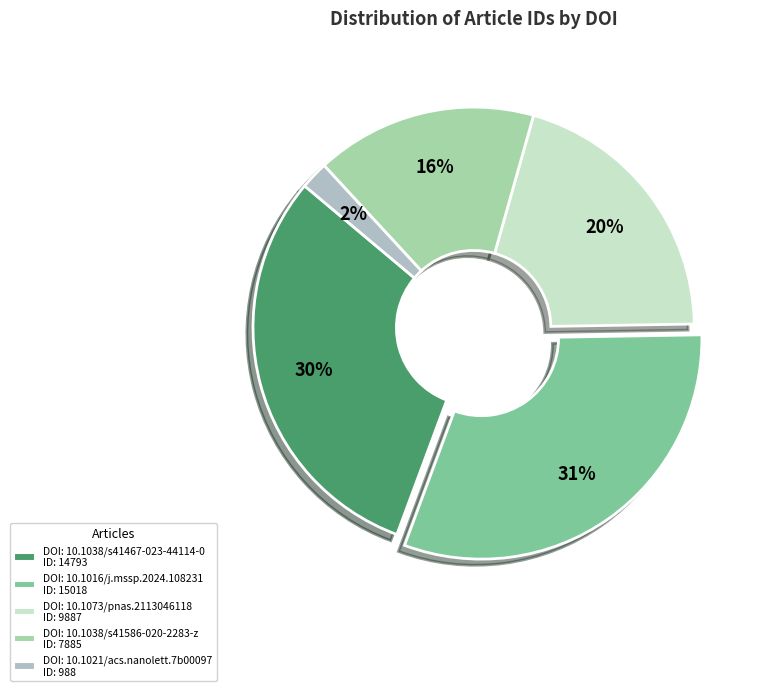

Which slice is the smallest?

DOI: 10.1021/acs.nanolett.7b00097 ID: 988